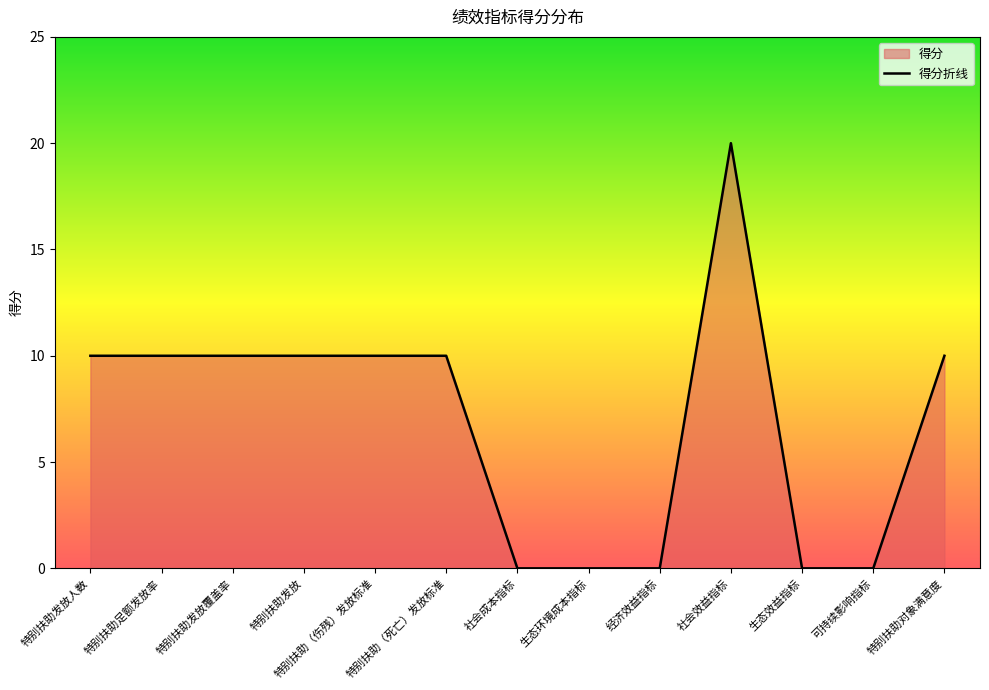

At which category does the chart reach its peak across all series?

社会效益指标